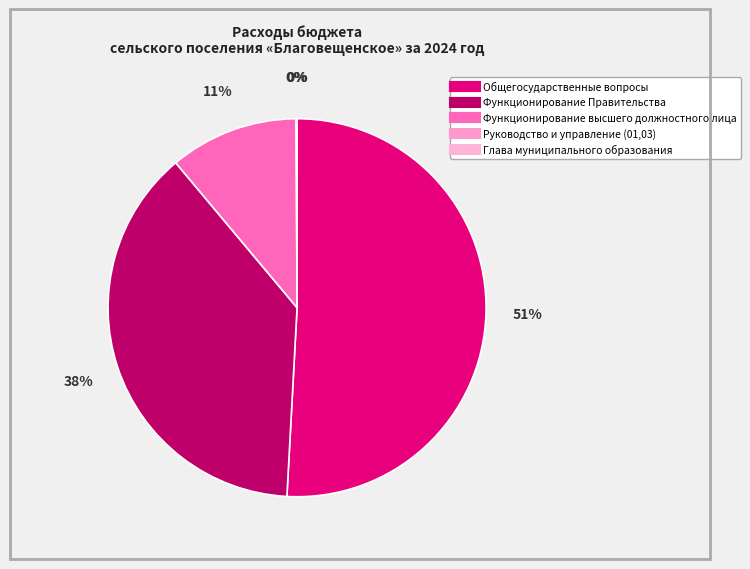

Is it true that Руководство и управление (01,03) is 1% of the pie?

False